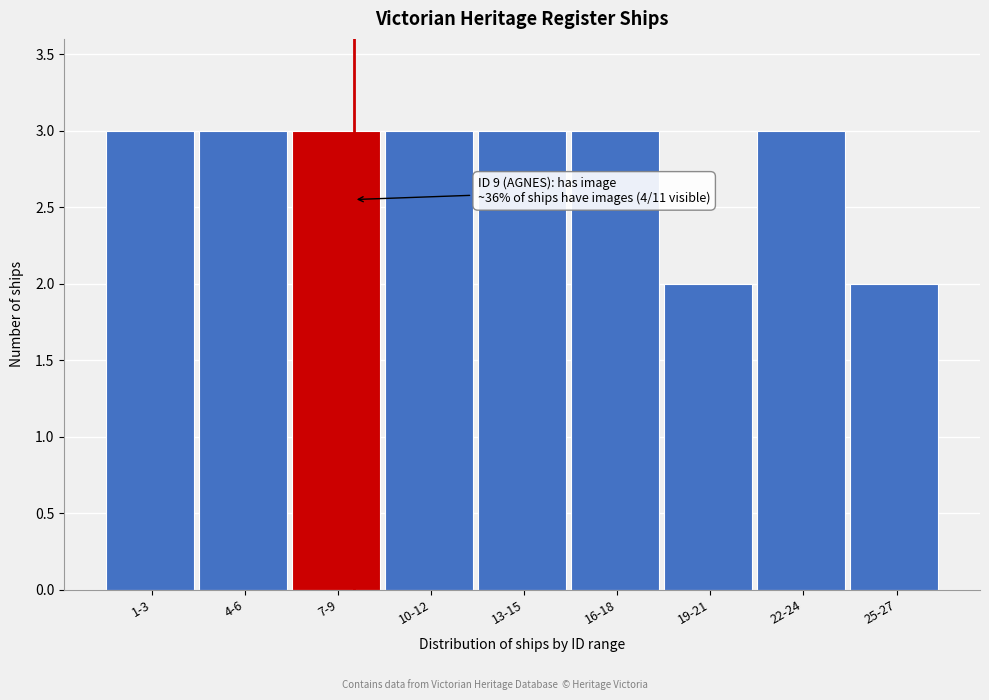

Reading right to left, what are all the values shown in this chart?

2	3	2	3	3	3	3	3	3